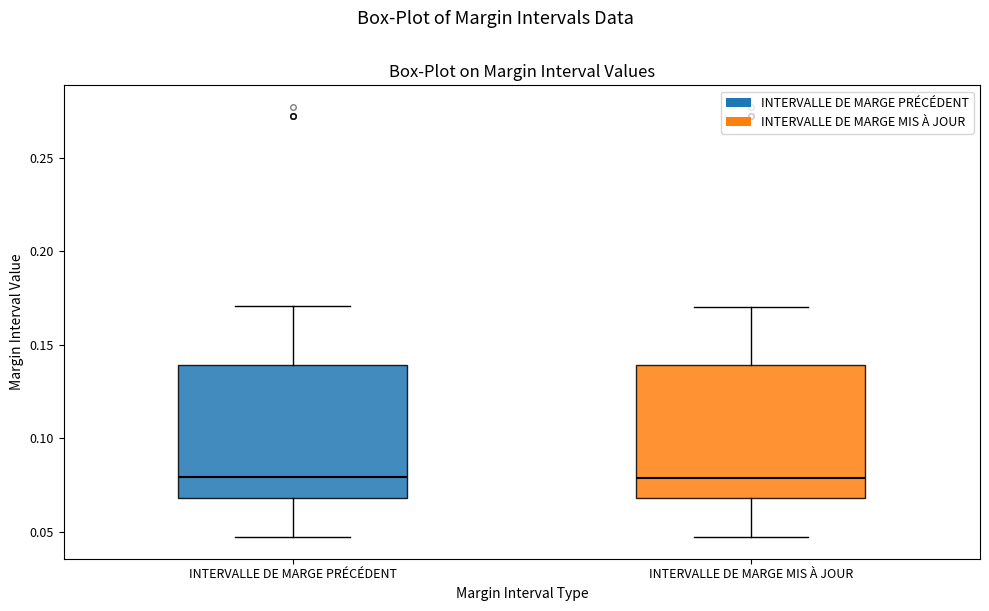

Where does the upper whisker of the box for INTERVALLE DE MARGE MIS À JOUR end on the y-axis? The values are not printed on the chart, so give them approximately, as read against the axis.

0.170